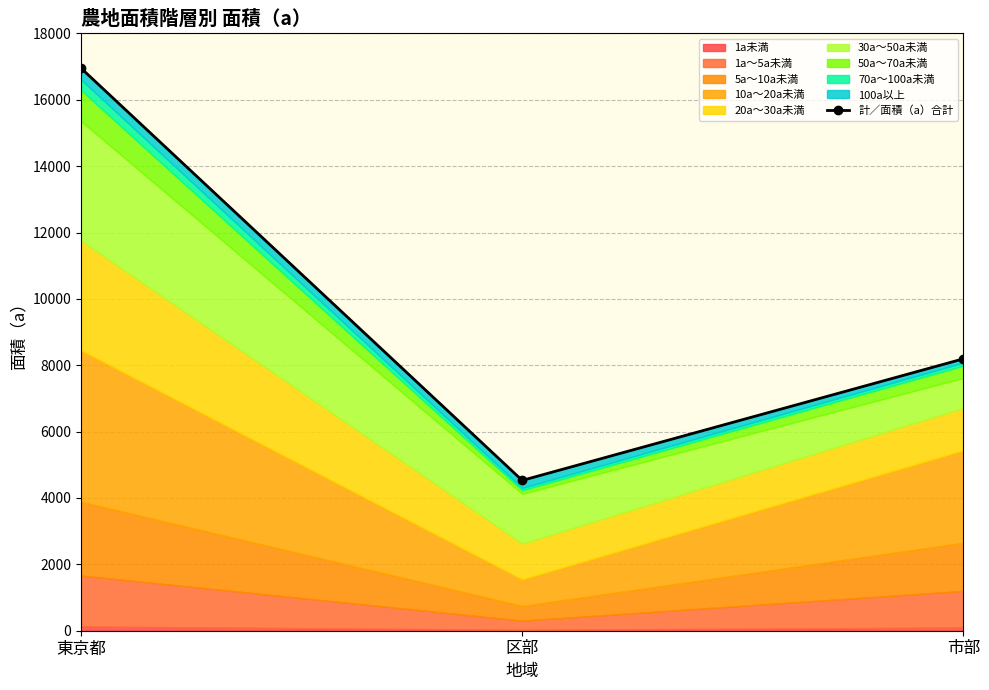

Reading left to right, transcribe all the data shown in this chart.

16953	4530	8194